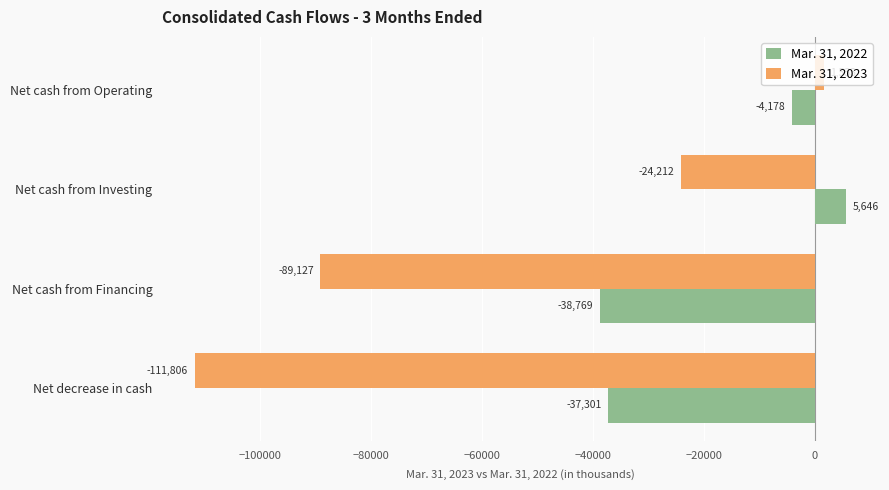

Which series has the largest range (max minus min)?

Mar. 31, 2023